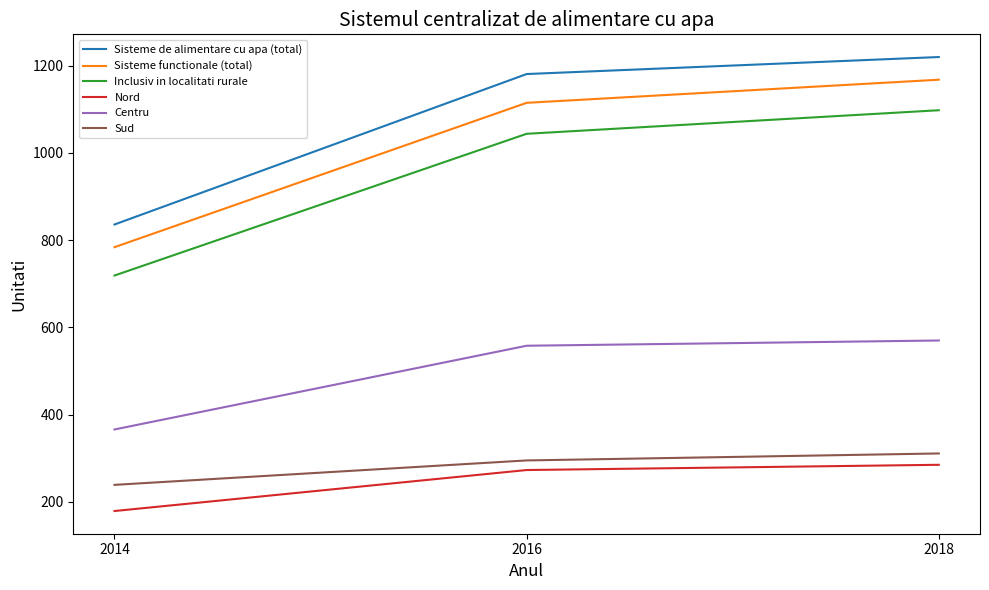

Read the Centru value at 2018, to the nearest 10.

570